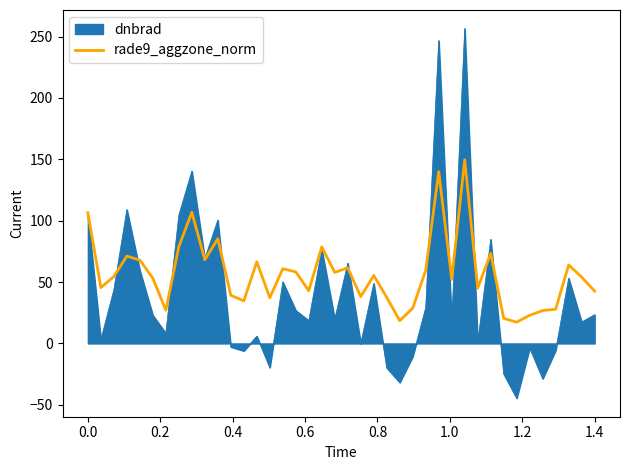

How many lines are shown in the chart?

2